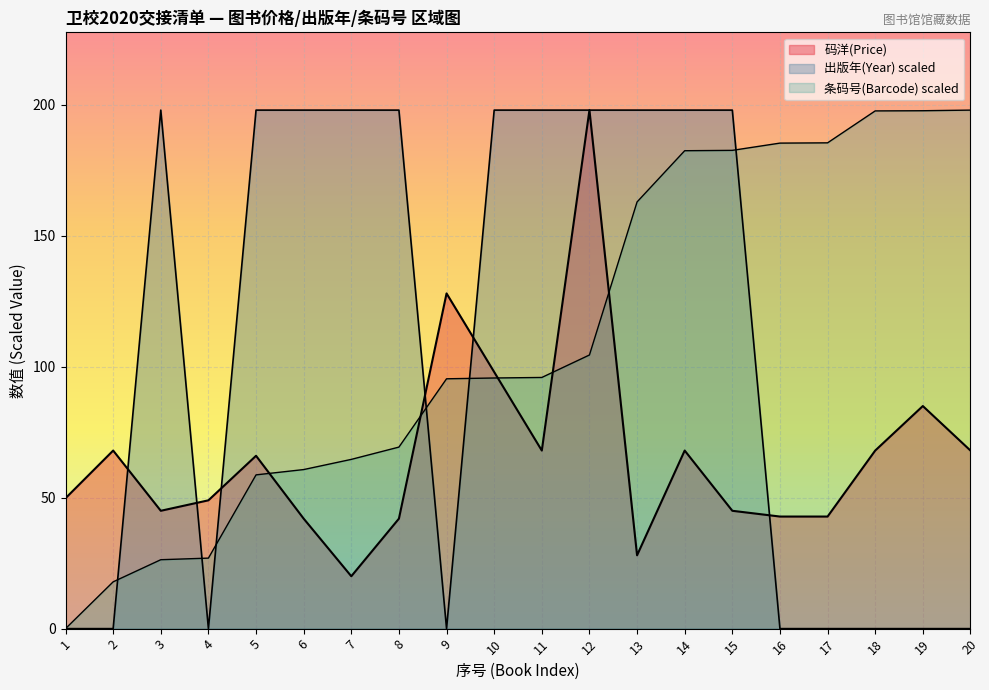

At which category does 码洋(Price) reach its first local peak?

2